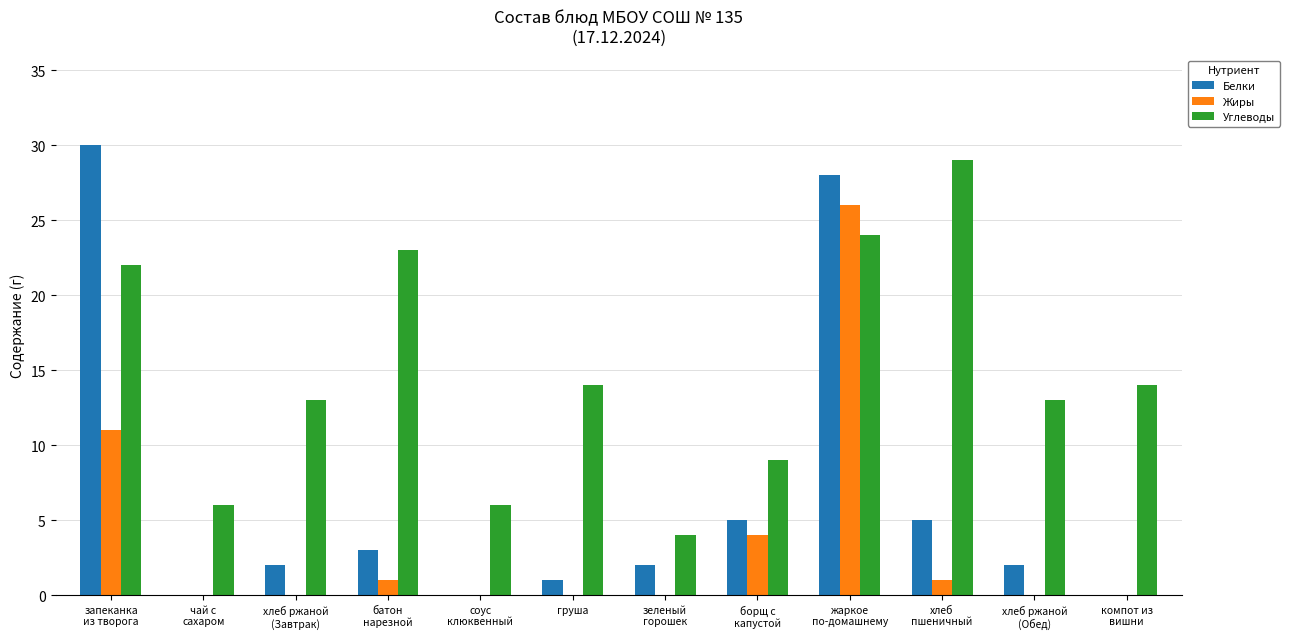

Which series has the largest total across all categories?

Углеводы